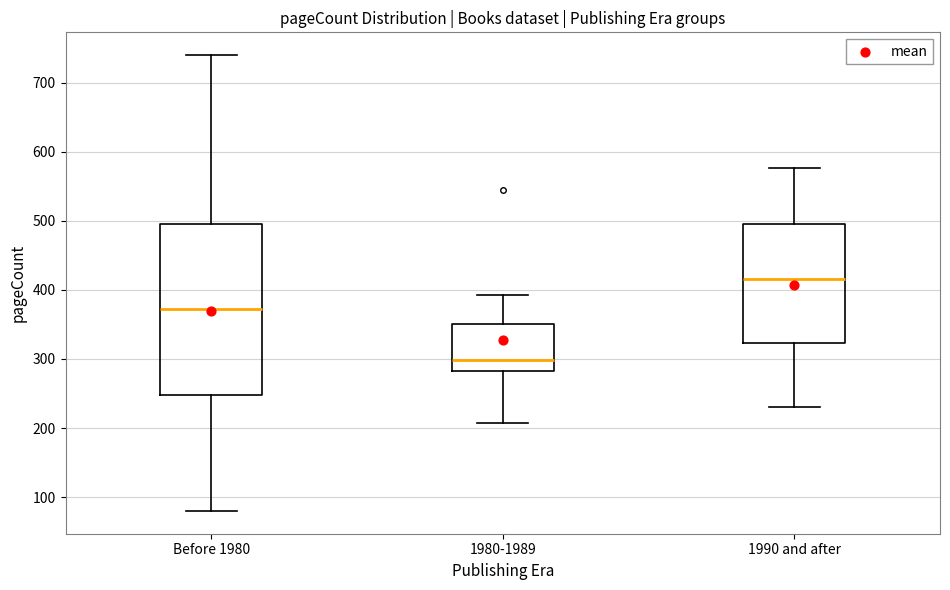

Reading left to right, transcribe this box plot: for each box, give where its median line is, the range the box spans, and where its two whiskers end, as read against the y-axis. The values are not printed on the chart, so give them approximately, as read against the axis.

Before 1980: median 370, box 250 to 500, whiskers 80 to 740
1980-1989: median 300, box 280 to 350, whiskers 210 to 390
1990 and after: median 420, box 320 to 500, whiskers 230 to 580